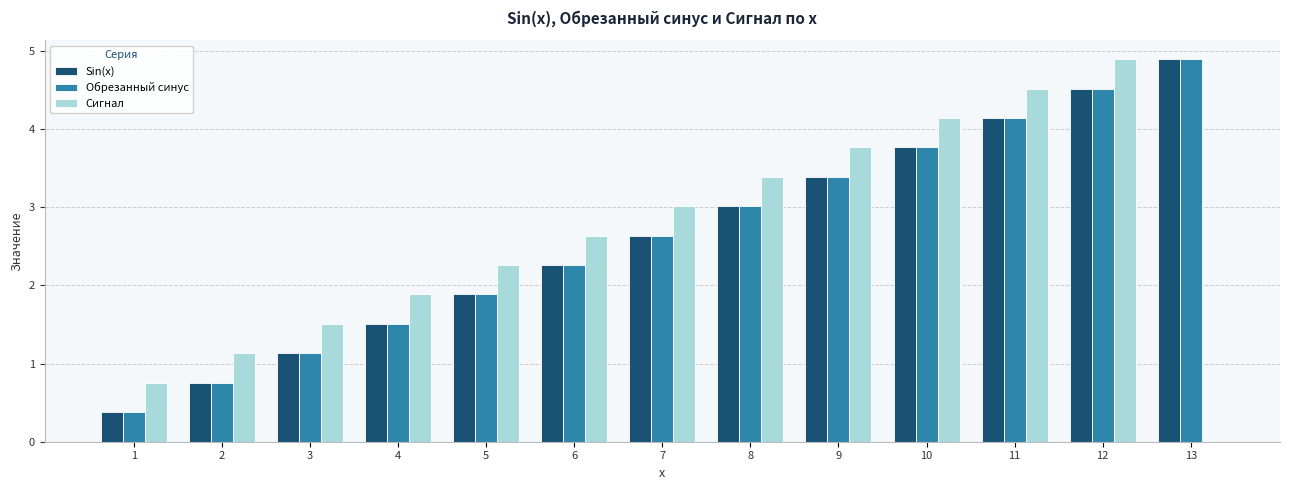

Is the value of Обрезанный синус at 10 greater than the value of Сигнал at 4?

Yes